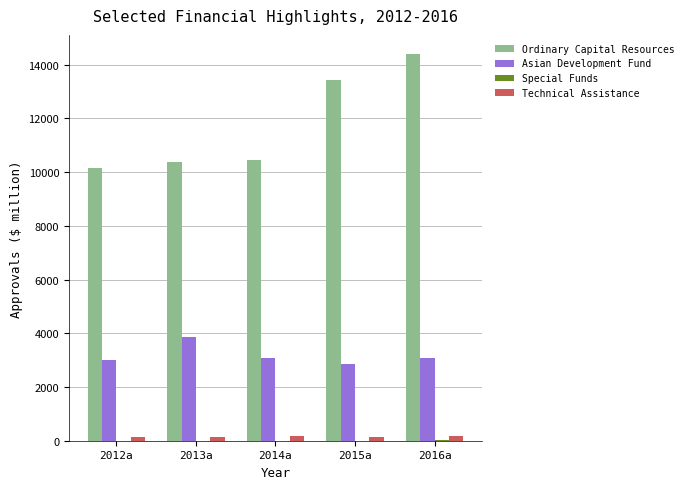

At which category is the sum across all series the highest?

2016a